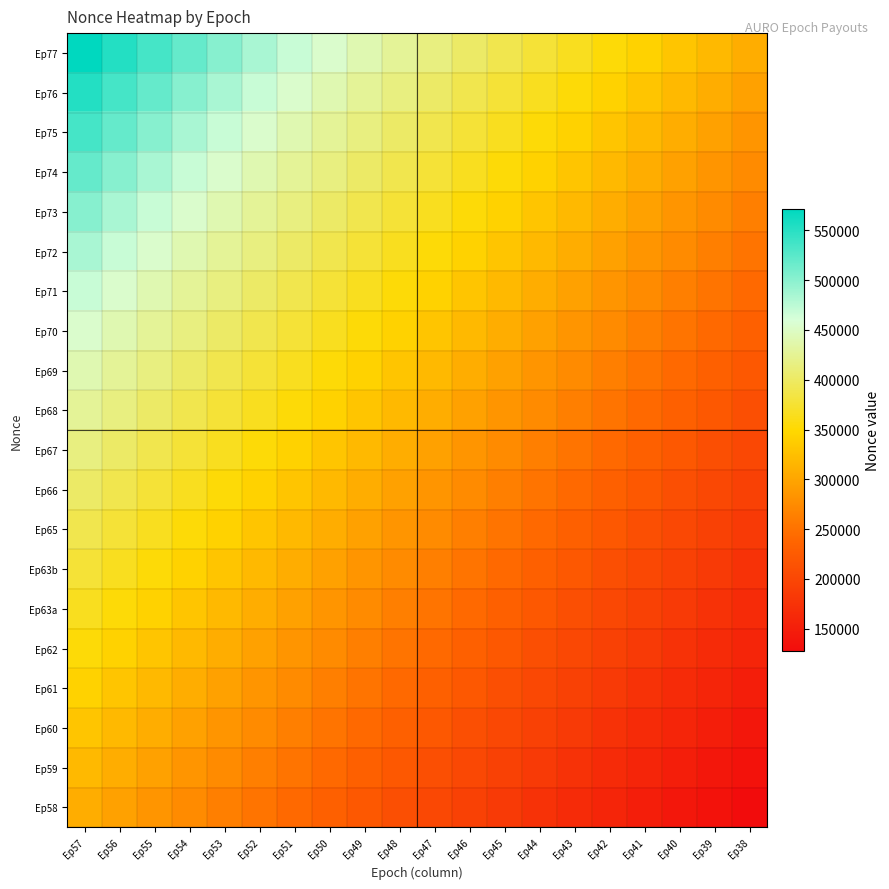

What is the difference between the highest and lowest values at Ep48?

215813